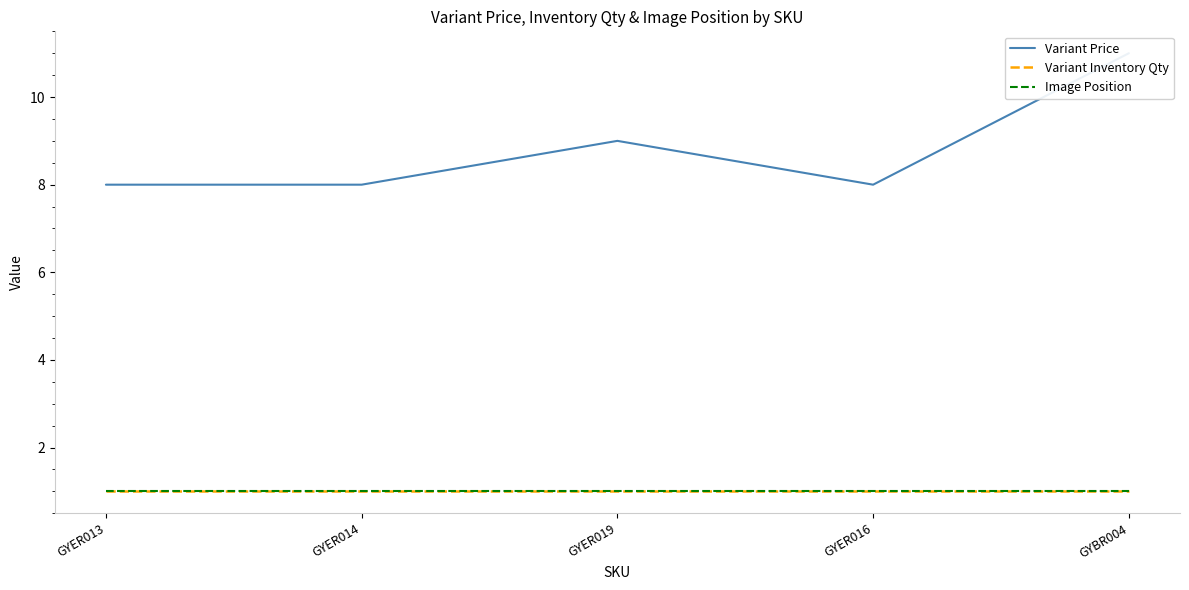

Reading right to left, extract all data points from this chart.

Variant Price: GYBR004=11	GYER016=8	GYER019=9	GYER014=8	GYER013=8
Variant Inventory Qty: GYBR004=1	GYER016=1	GYER019=1	GYER014=1	GYER013=1
Image Position: GYBR004=1	GYER016=1	GYER019=1	GYER014=1	GYER013=1